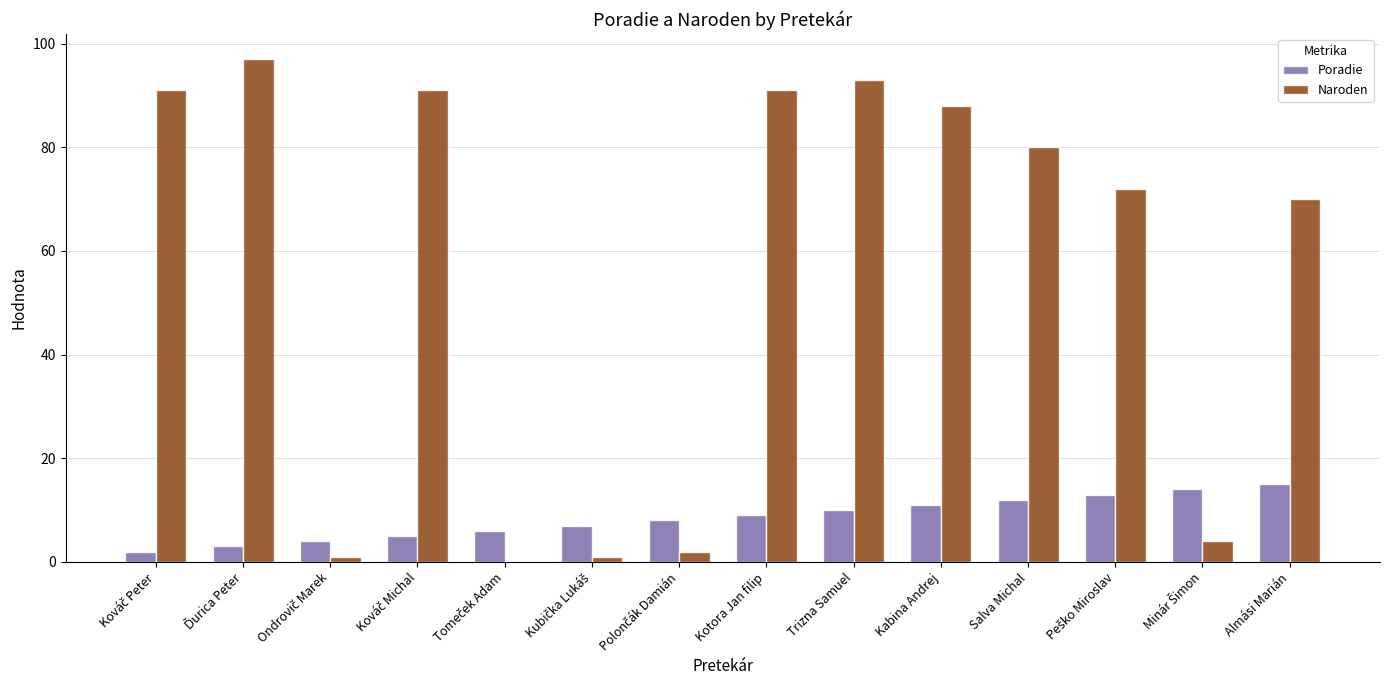

Which series has the largest total across all categories?

Naroden